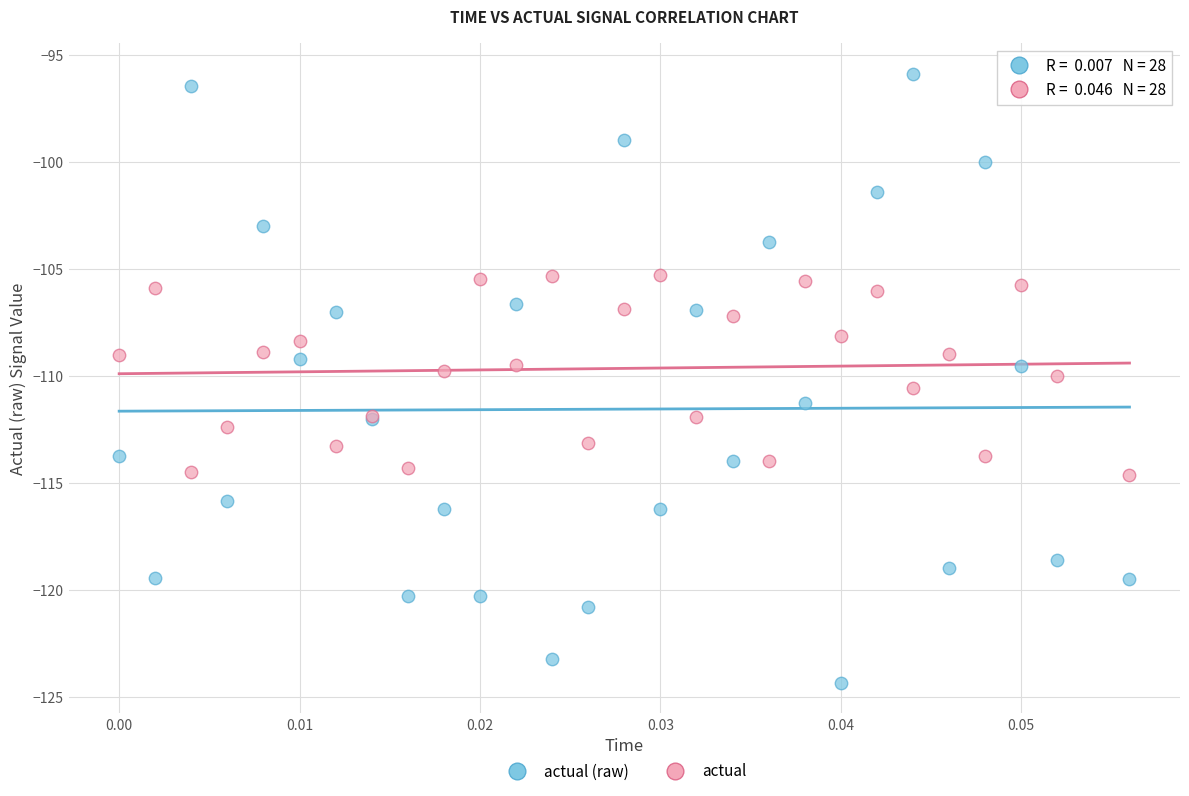

Which series reaches the minimum Y coordinate?

actual (raw)